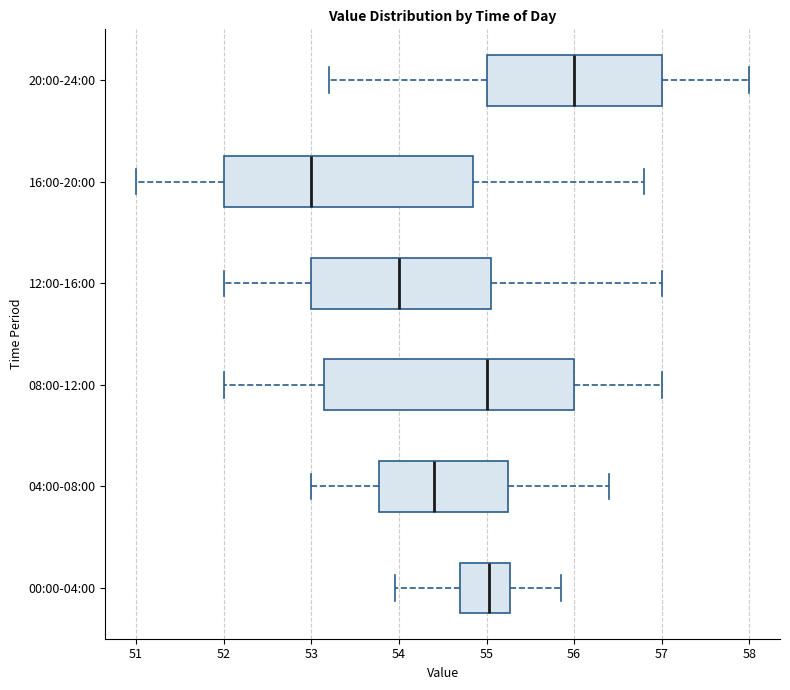

Where is the left edge of the box for 12:00-16:00 on the x-axis? The values are not printed on the chart, so give them approximately, as read against the axis.

53.0